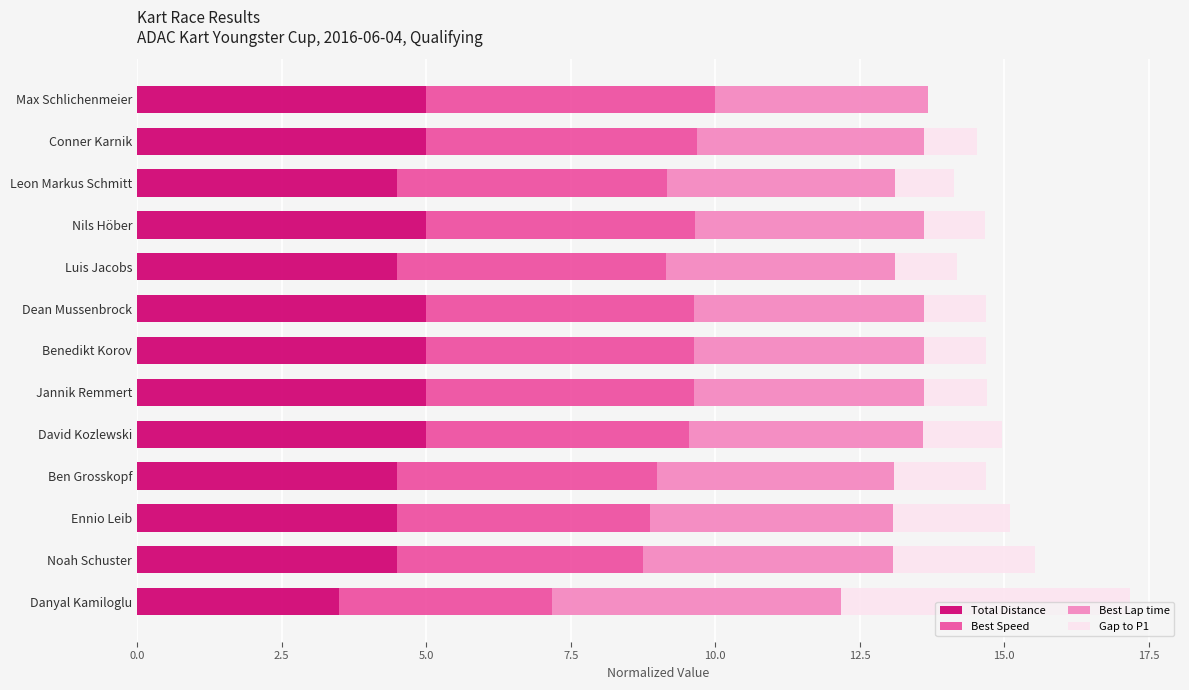

What are all the series names shown in the legend?

Total Distance, Best Speed, Best Lap time, Gap to P1